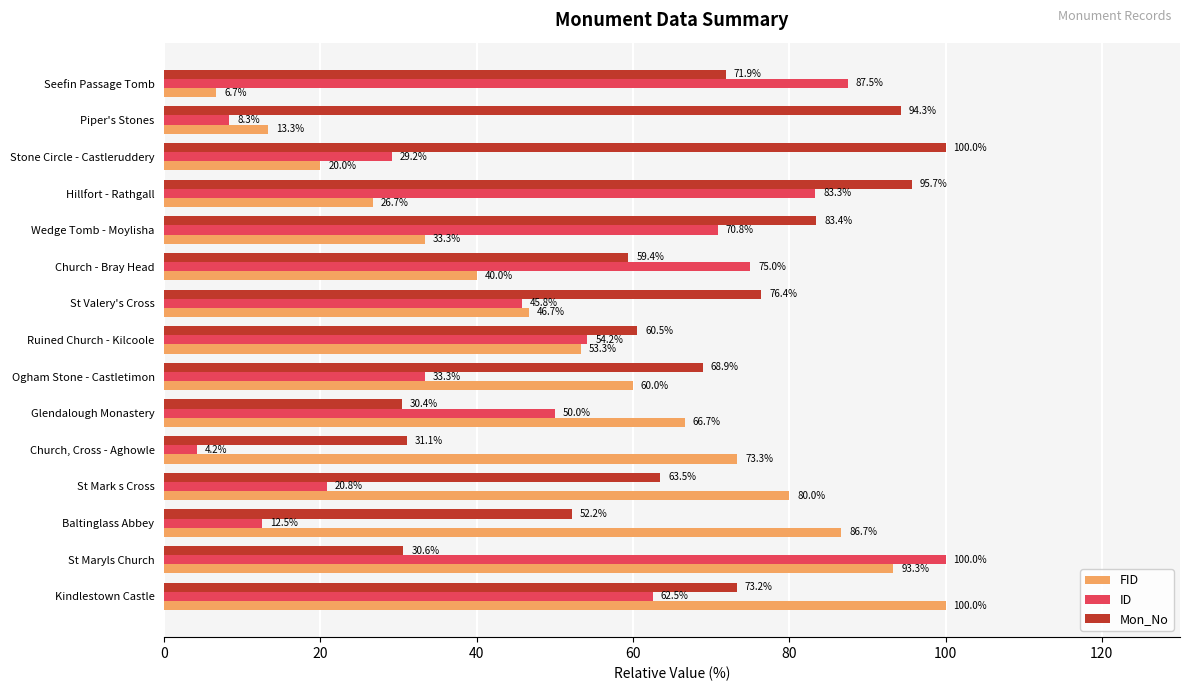

Which series has the largest total across all categories?

Mon_No